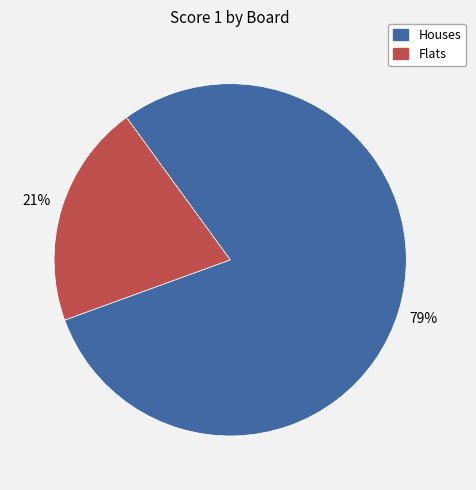

To the nearest percent, what is the average slice percentage?

50%